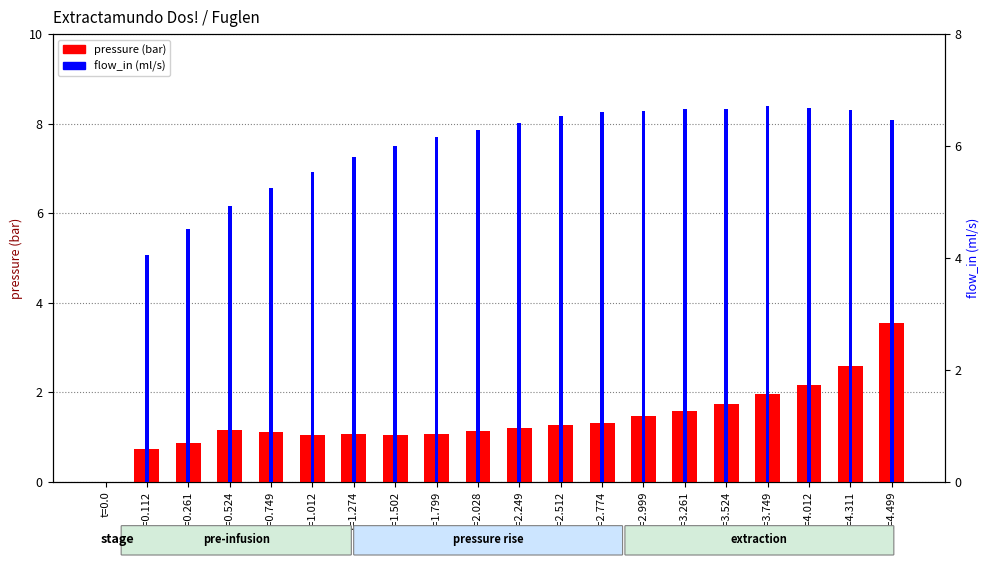

How many distinct data groups are displayed?

2